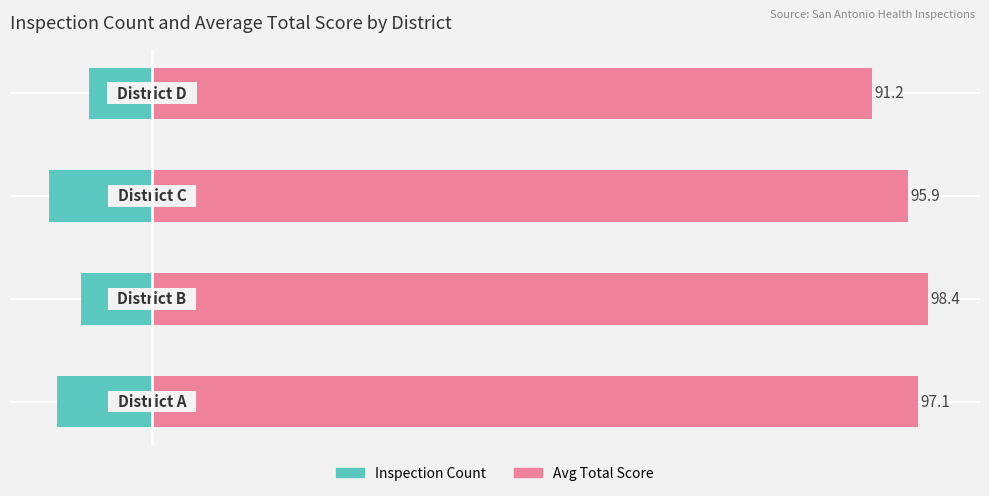

Which series has the largest range (max minus min)?

Avg Total Score